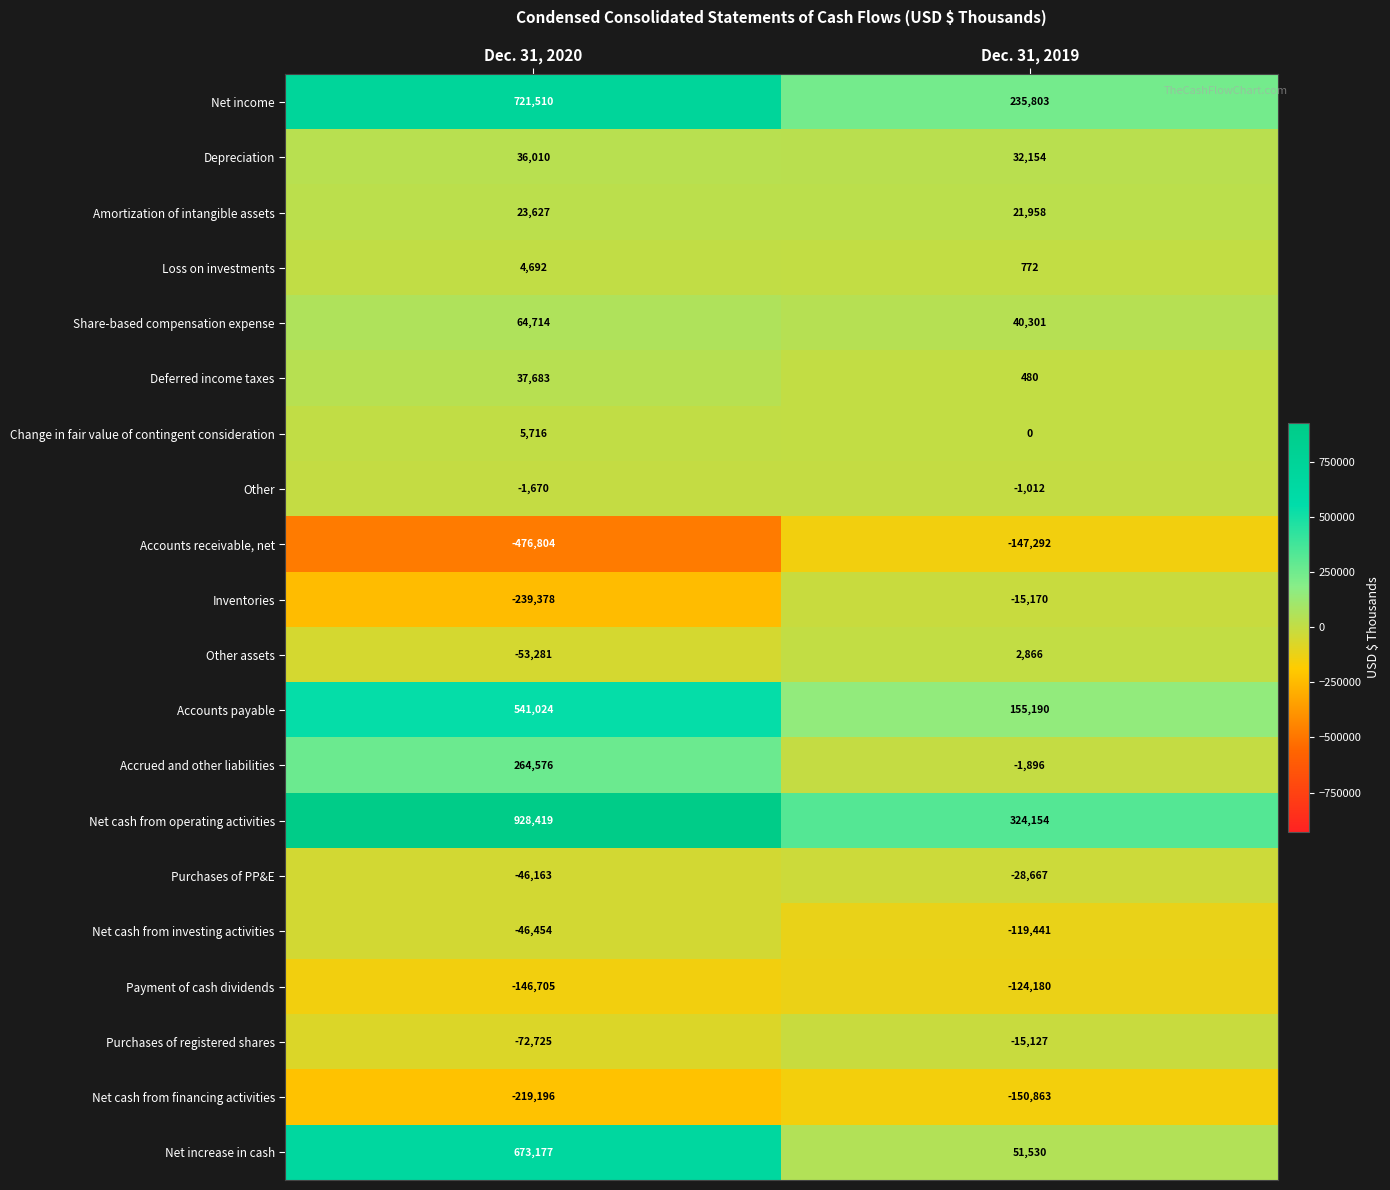

True or false: Net cash from financing activities has a value of -292345 at Dec. 31, 2020.

False